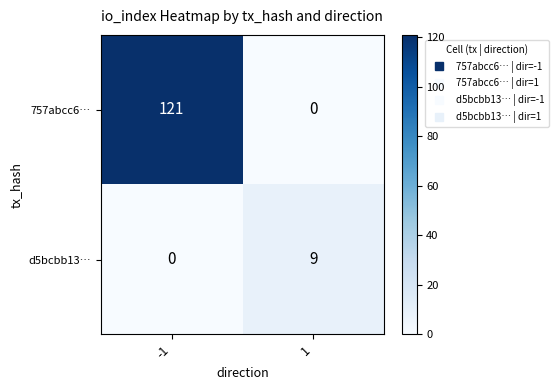

Which series has the largest total across all categories?

757abcc6…